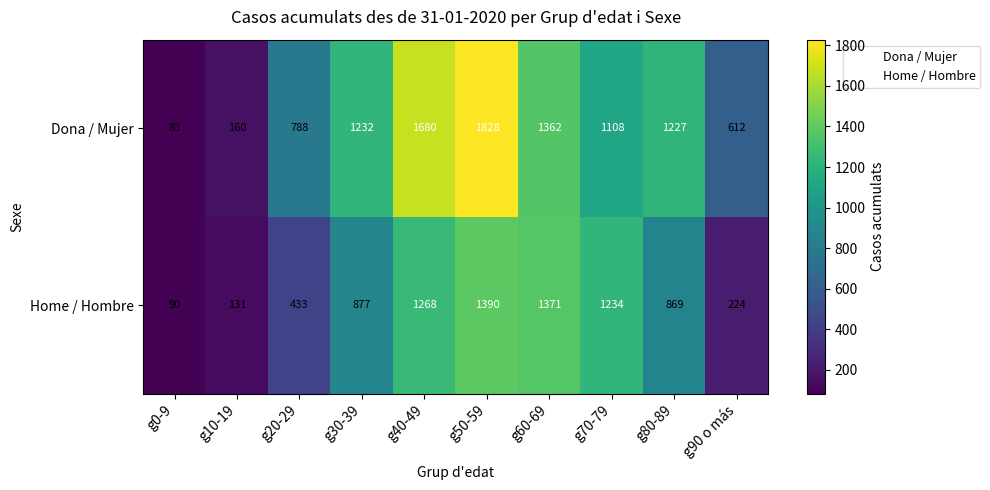

What is the sum of all Dona / Mujer values?

10080